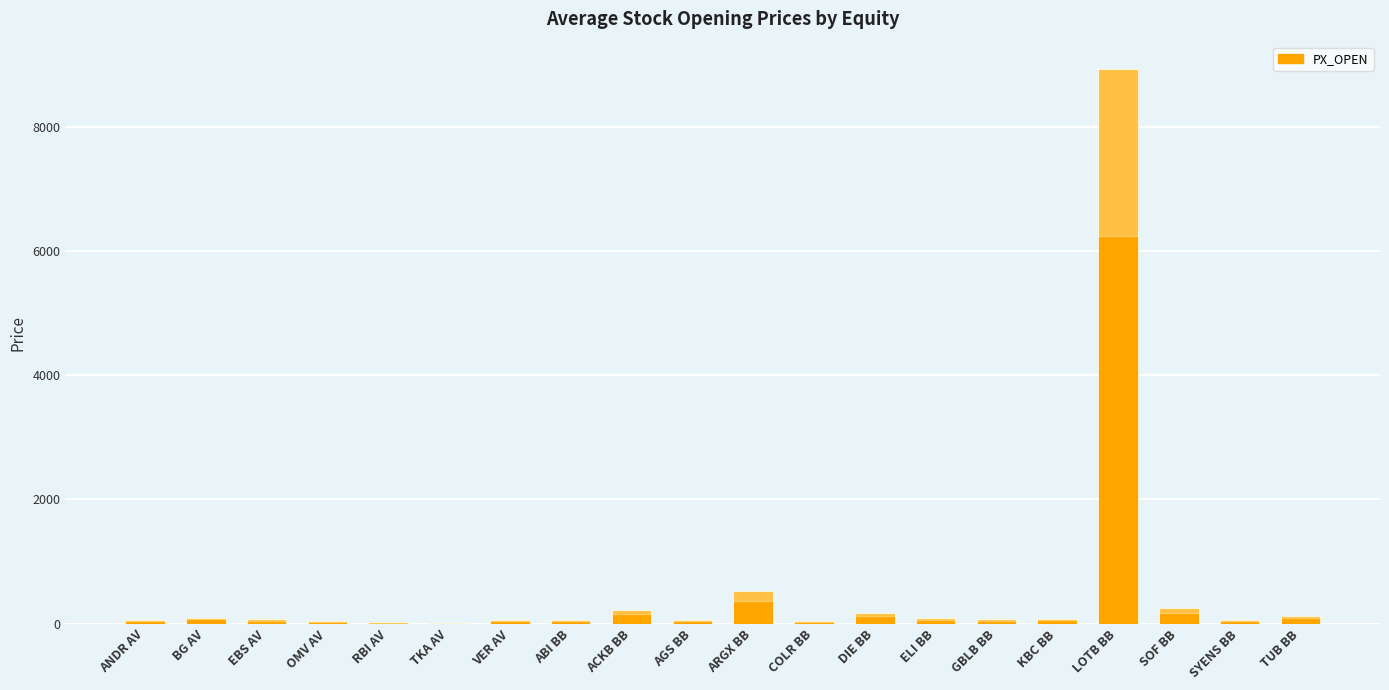

How many data points does each series have?

20